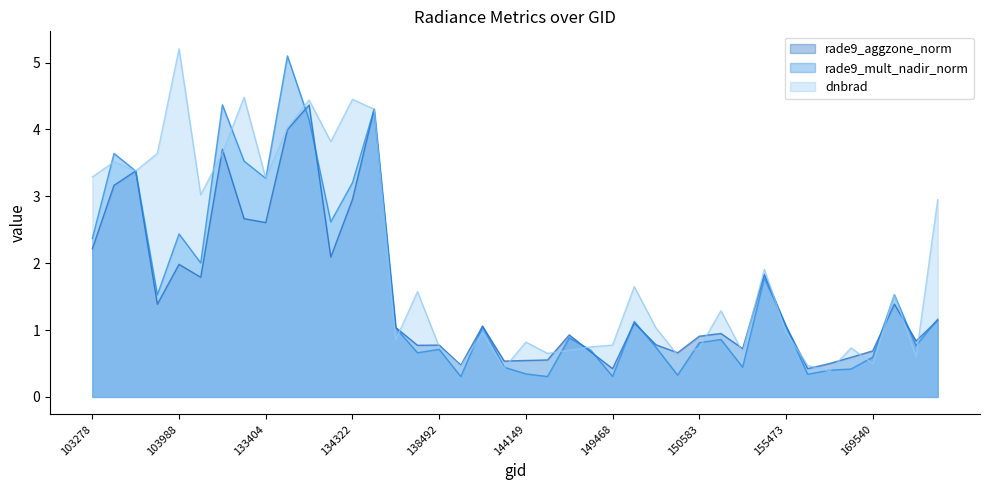

What is the difference between the maximum and second lowest values in the rade9_mult_nadir_norm series?

4.8